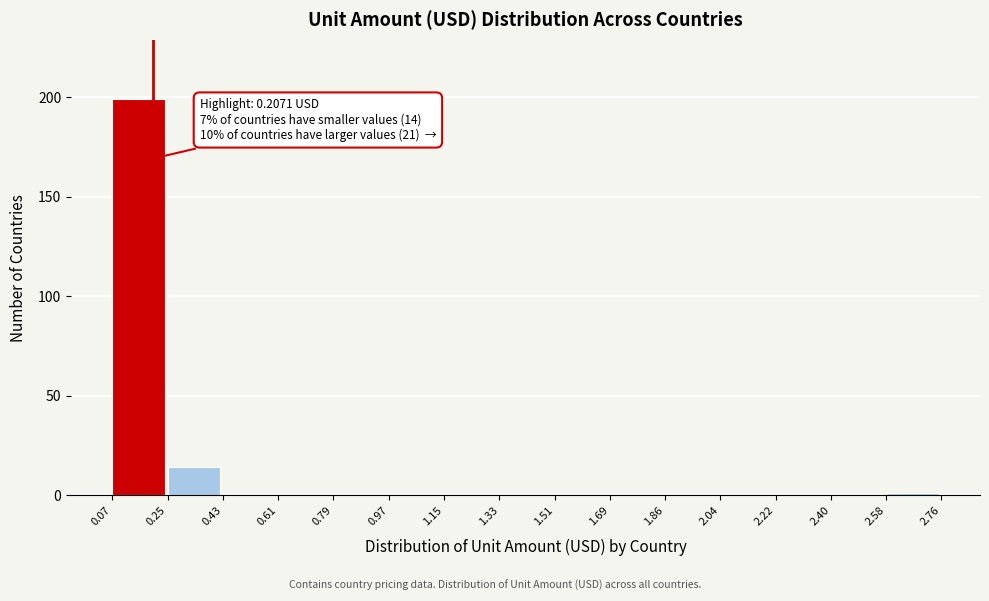

Over which range of the x-axis is the bar tallest?

0.07 to 0.25